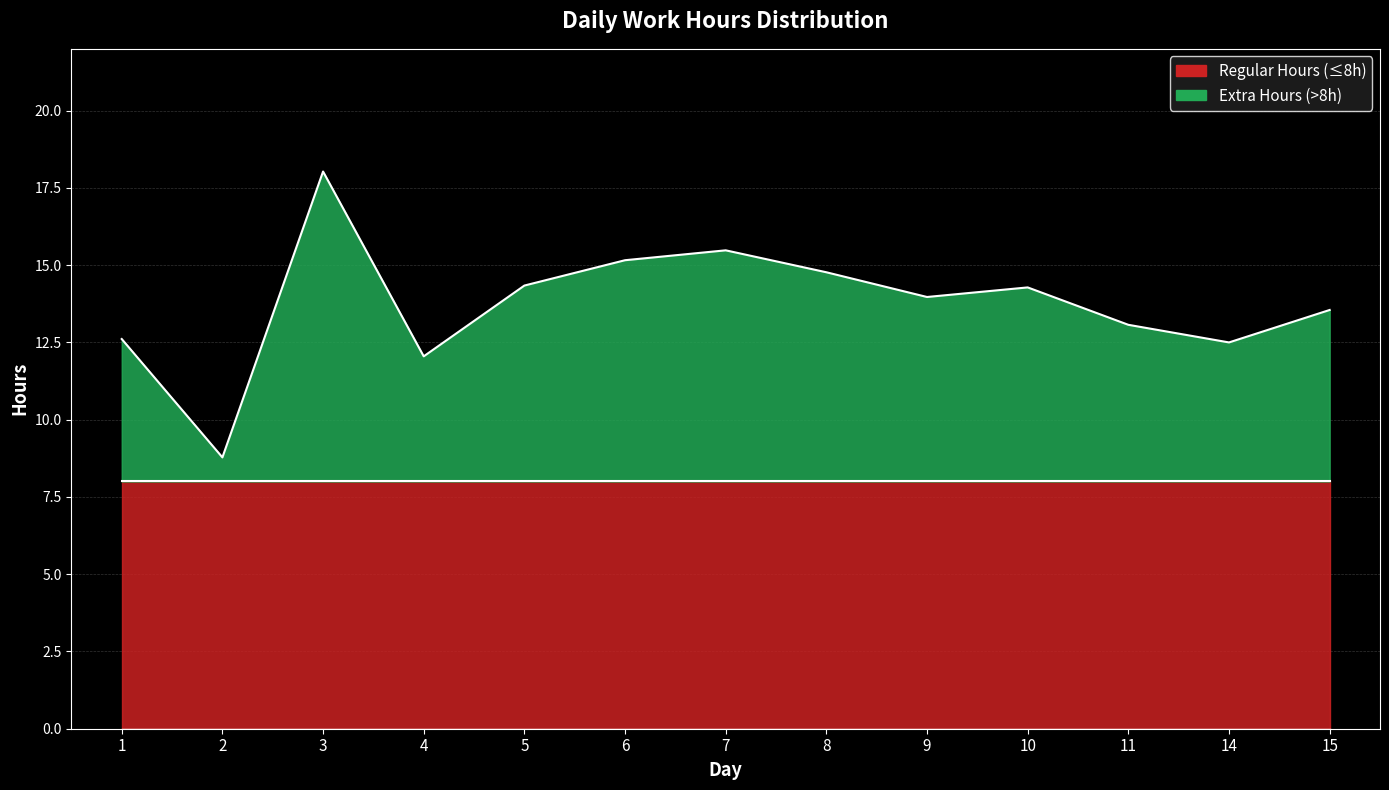

What is the minimum value shown in the chart?

8.8